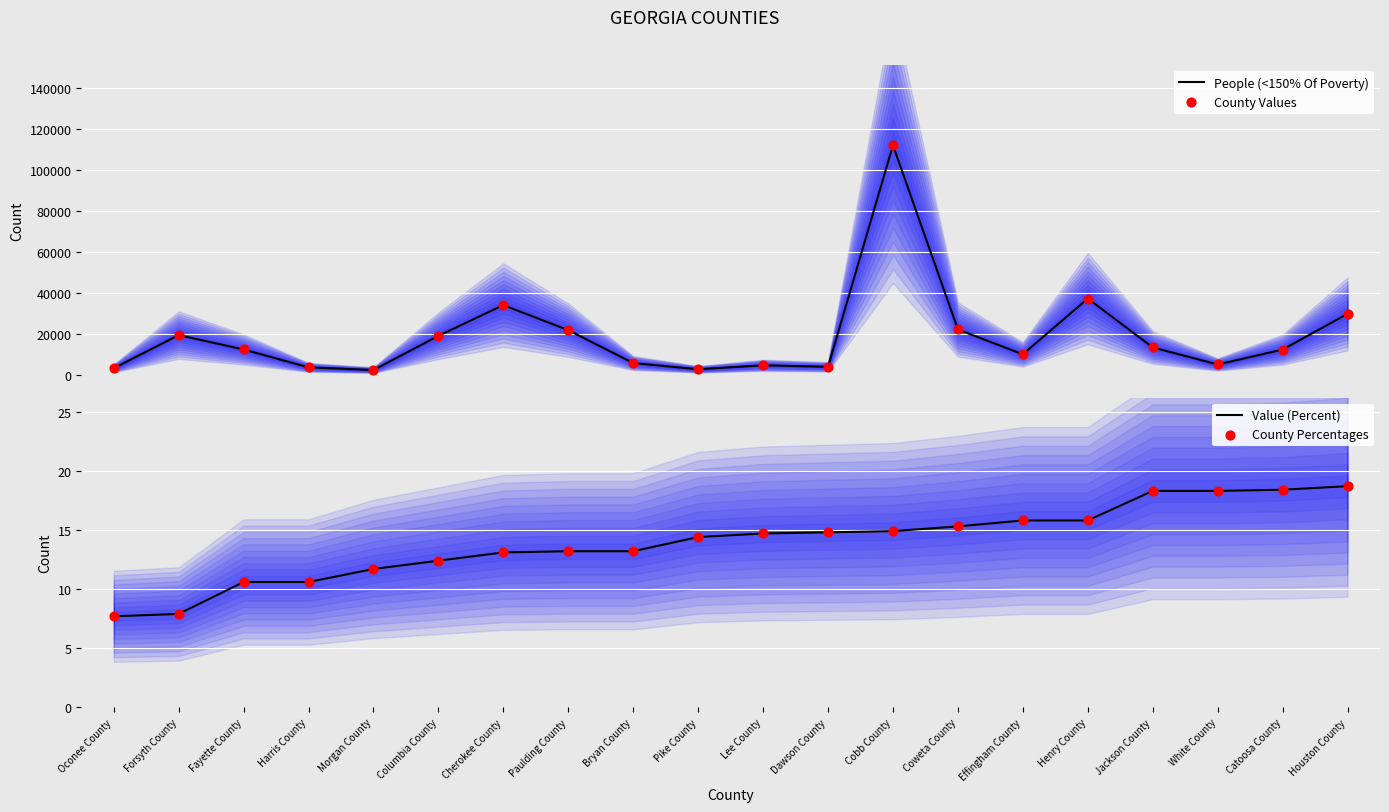

What is the total value across all series at Cobb County?

224375.8